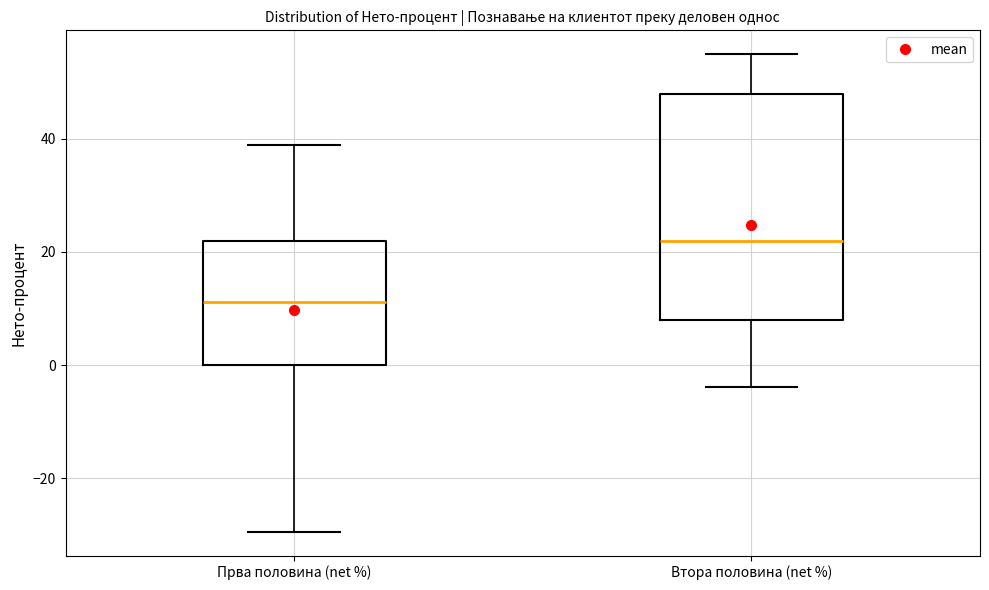

Reading left to right, read every box against the y-axis: the position of its median line, the range the box covers, and the ends of its whiskers. The values are not printed on the chart, so give them approximately, as read against the axis.

Прва половина (net %): median 12, box 0 to 22, whiskers -30 to 38
Втора половина (net %): median 22, box 8 to 48, whiskers -4 to 54